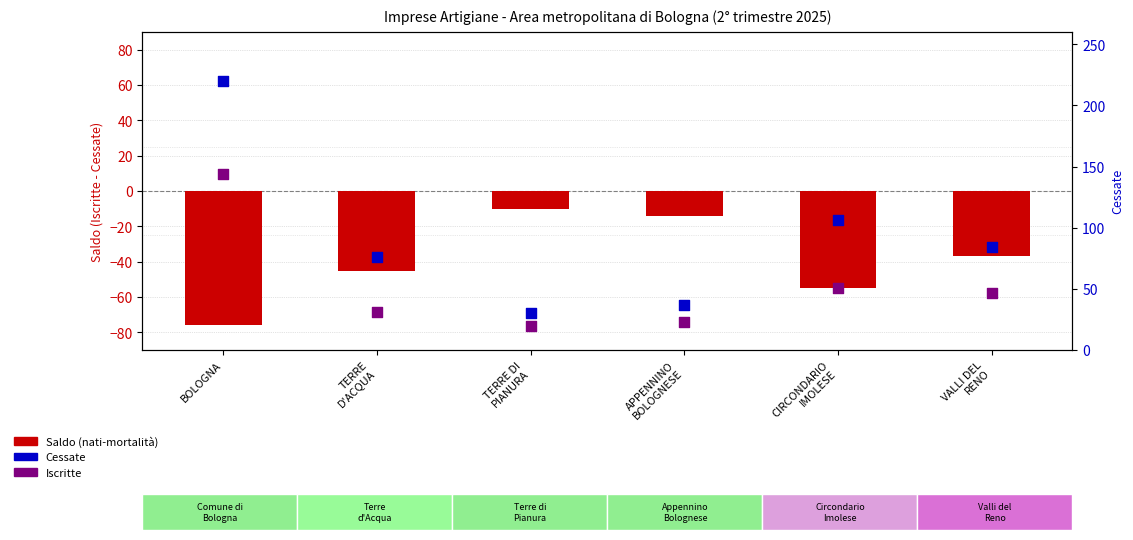

Which series contains the lowest Y value?

Saldo (nati-mortalità)